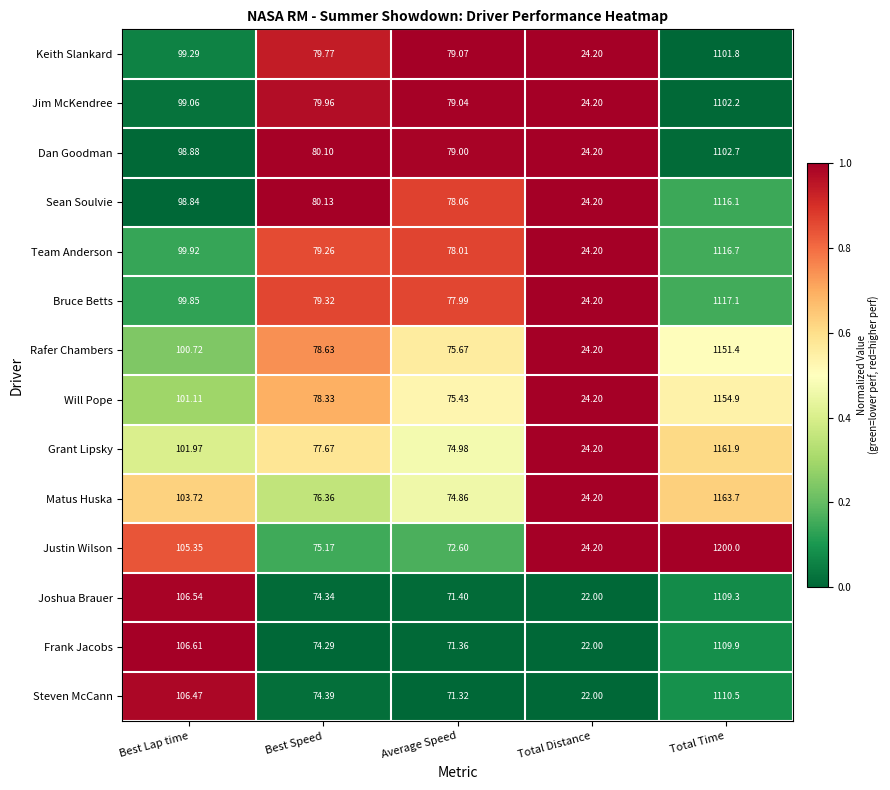

Where does the Bruce Betts series first go above 79?

Best Lap time